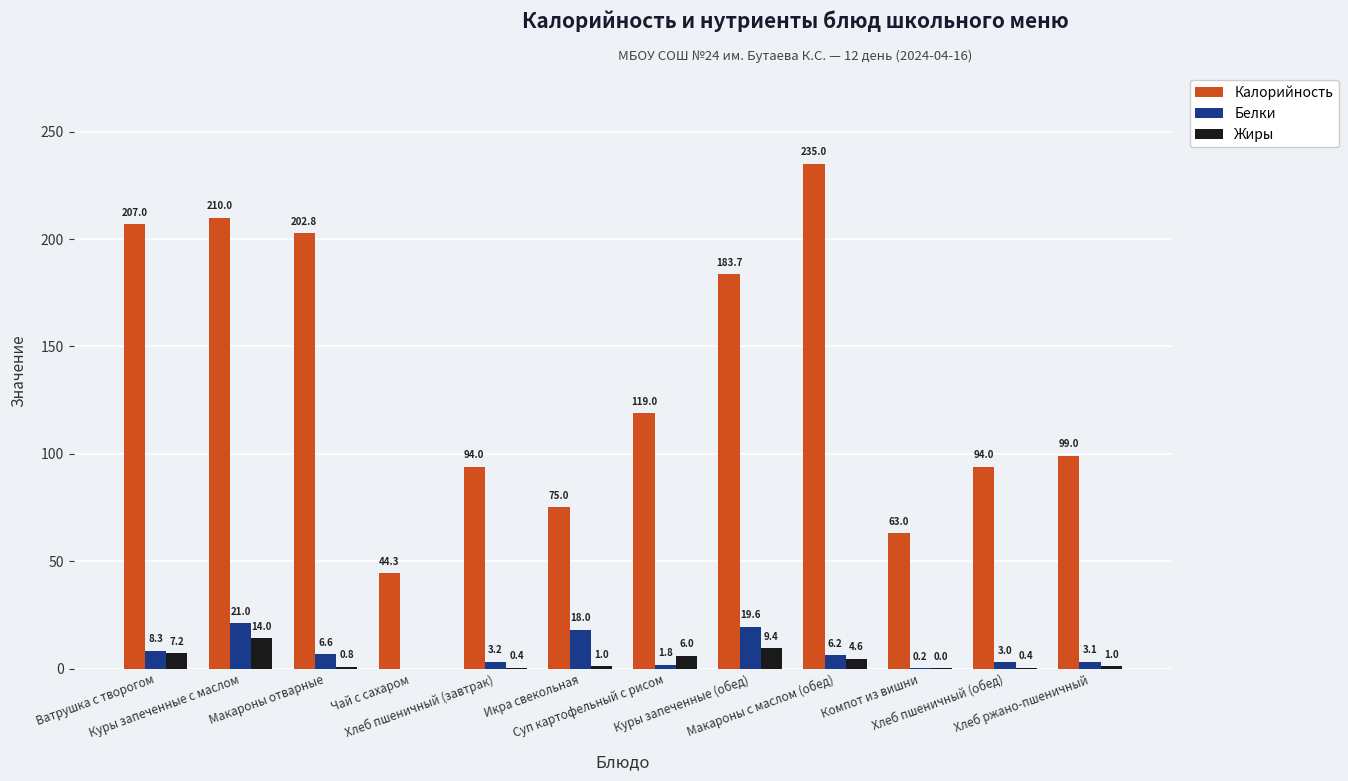

What is the total value across all series at Чай с сахаром?

44.3